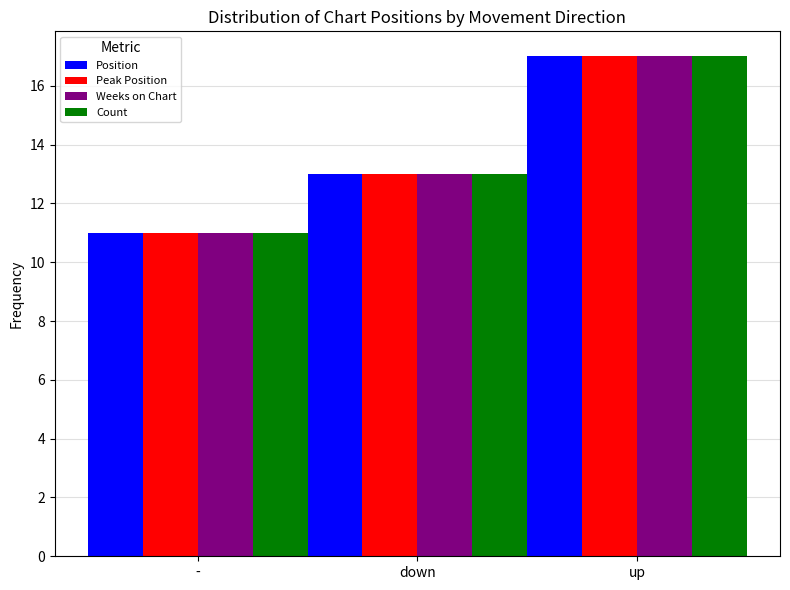

What is the total value across all series at up?

68